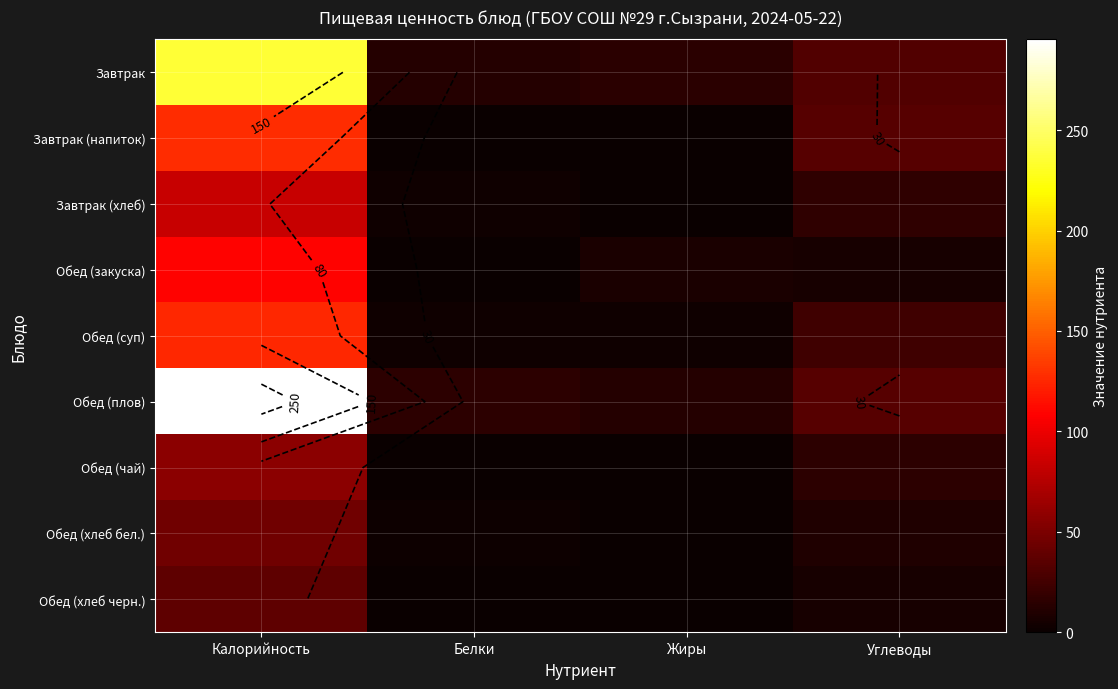

What is the difference between the maximum and second lowest values in the Обед (закуска) series?

103.2